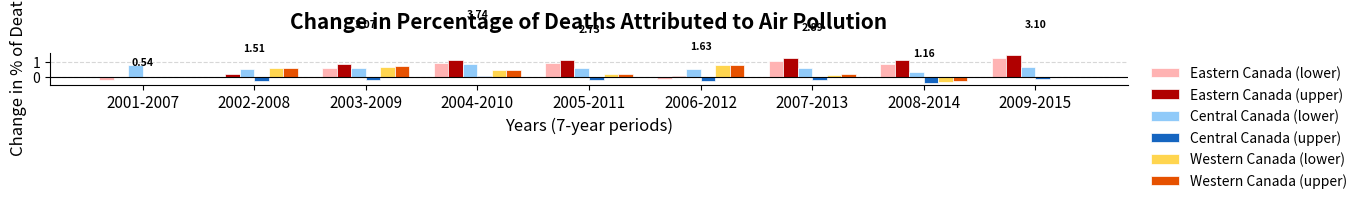

How many groups of bars are there?

9